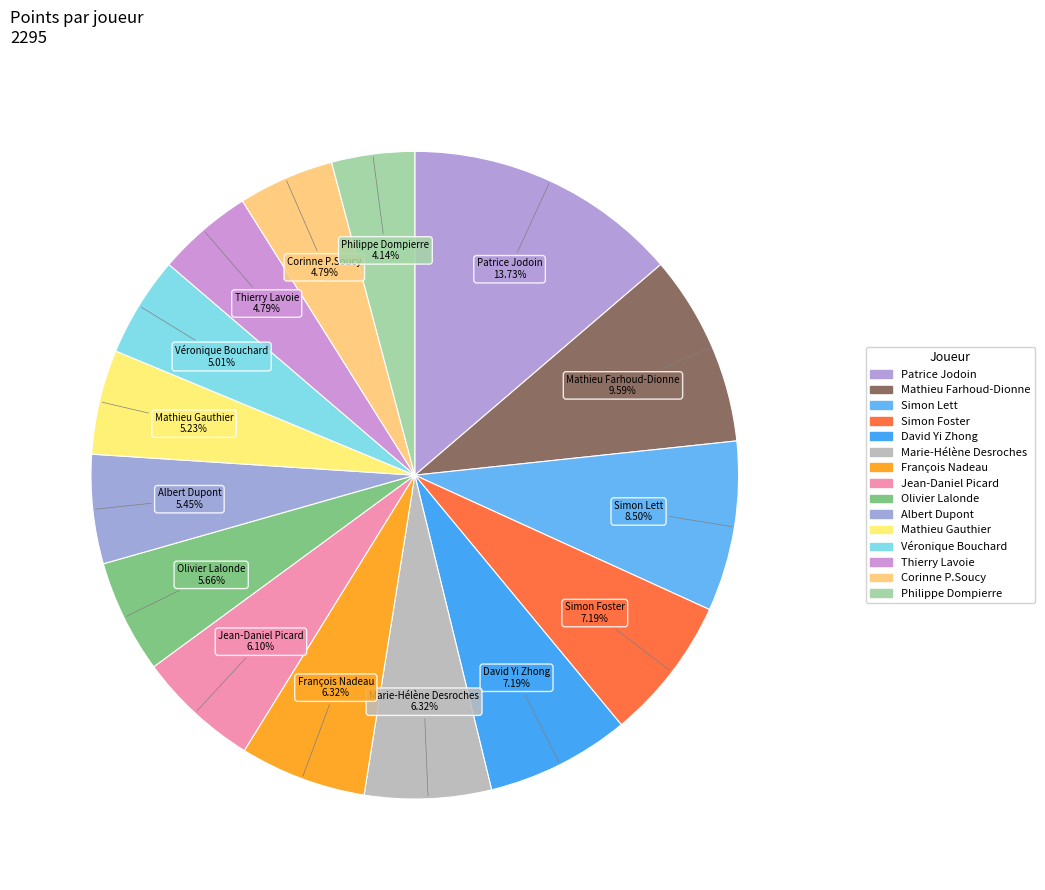

Rank the categories by value from highest to lowest.

Patrice Jodoin, Mathieu Farhoud-Dionne, Simon Lett, Simon Foster, David Yi Zhong, Marie-Hélène Desroches, François Nadeau, Jean-Daniel Picard, Olivier Lalonde, Albert Dupont, Mathieu Gauthier, Véronique Bouchard, Thierry Lavoie, Corinne P.Soucy, Philippe Dompierre